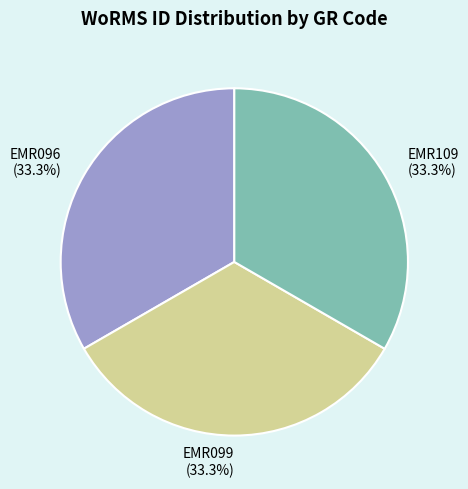

How many segments does this pie chart have?

3